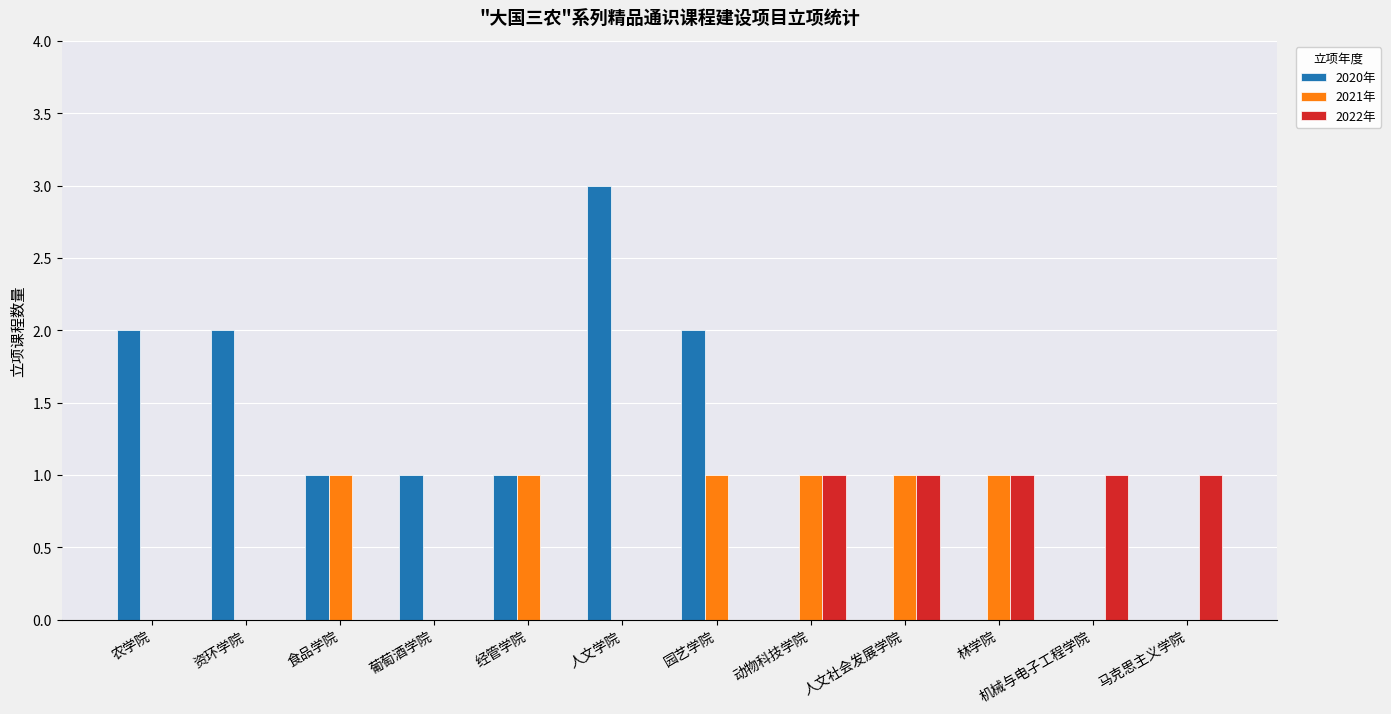

Is it true that 2021年 equals -1 at 人文学院?

False